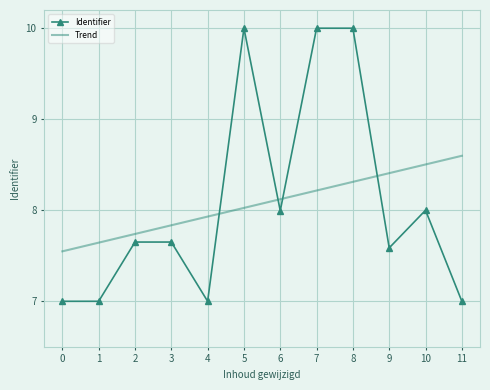

What is the sum of all Identifier values?

96.9